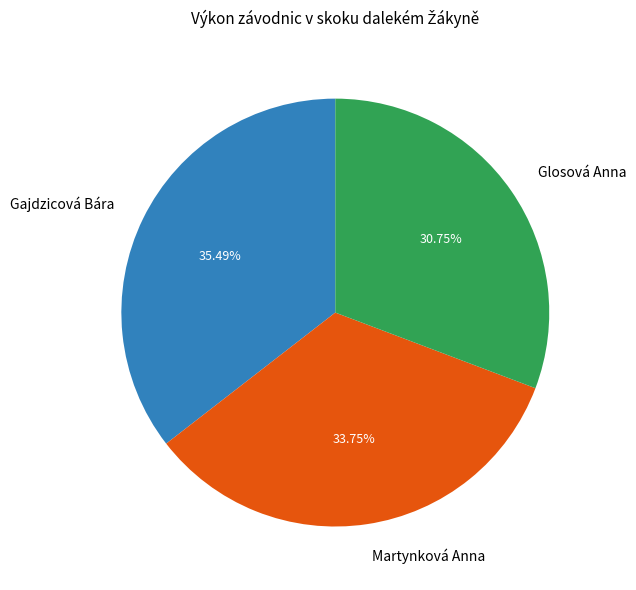

The Glosová Anna slice represents 41% of the pie. True or false?

False